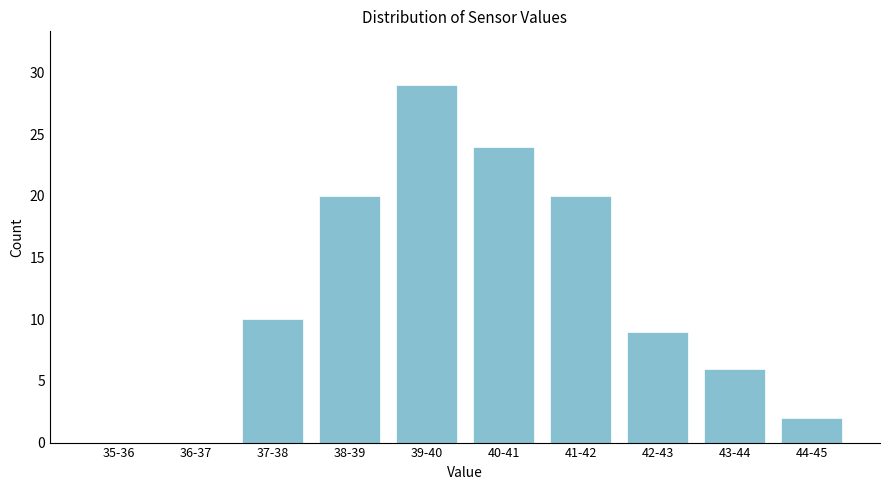

Reading right to left, extract all data points from this chart.

44-45=2	43-44=6	42-43=9	41-42=20	40-41=24	39-40=29	38-39=20	37-38=10	36-37=0	35-36=0